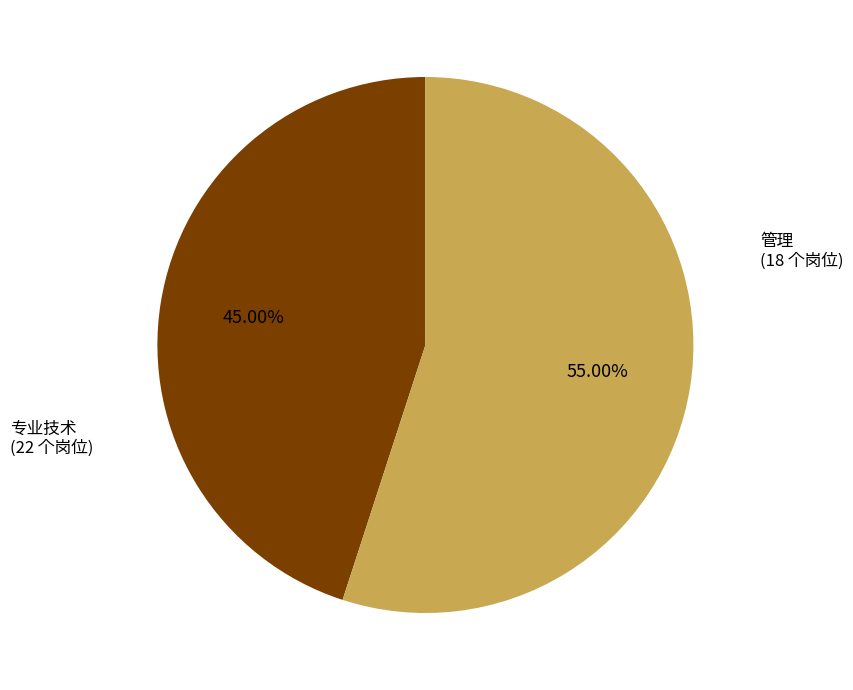

Is there any slice that represents more than half of the pie?

Yes